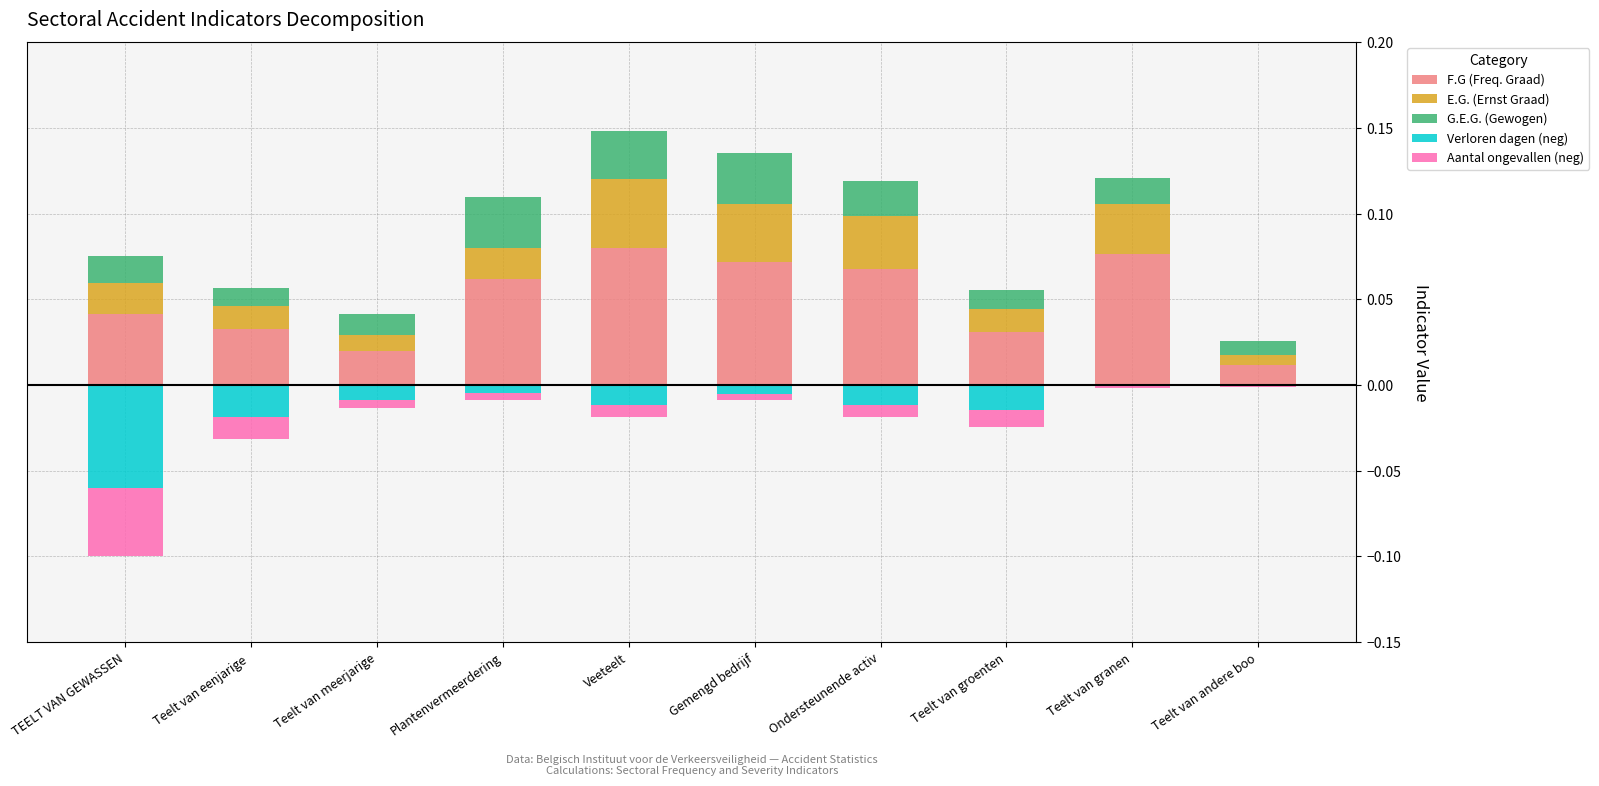

At Teelt van meerjarige, list the series in order from smallest to largest.

Verloren dagen (neg), Aantal ongevallen (neg), E.G. (Ernst Graad), G.E.G. (Gewogen), F.G (Freq. Graad)